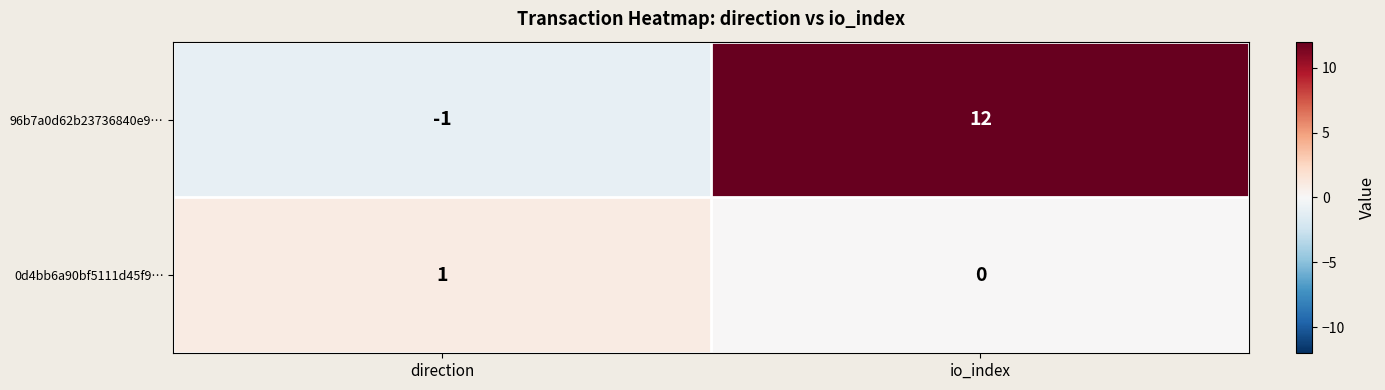

The value of 96b7a0d62b23736840e9… at direction is 0. True or false?

False